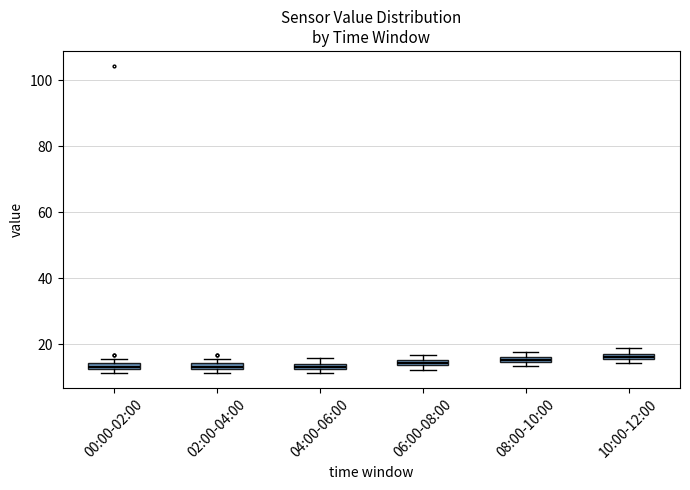

Where is the lower edge of the box for 08:00-10:00 on the y-axis? The values are not printed on the chart, so give them approximately, as read against the axis.

14